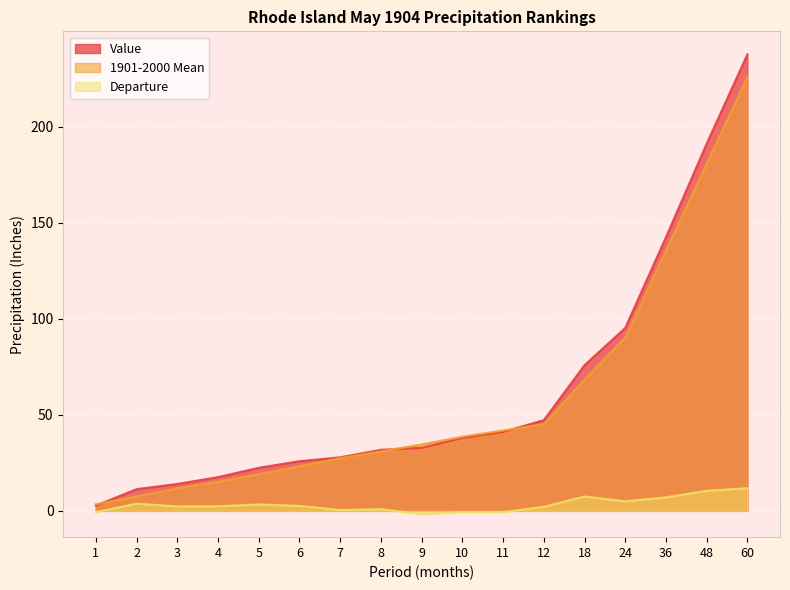

Rank the categories by 1901-2000 Mean value from highest to lowest.

60, 48, 36, 24, 18, 12, 11, 10, 9, 8, 7, 6, 5, 4, 3, 2, 1